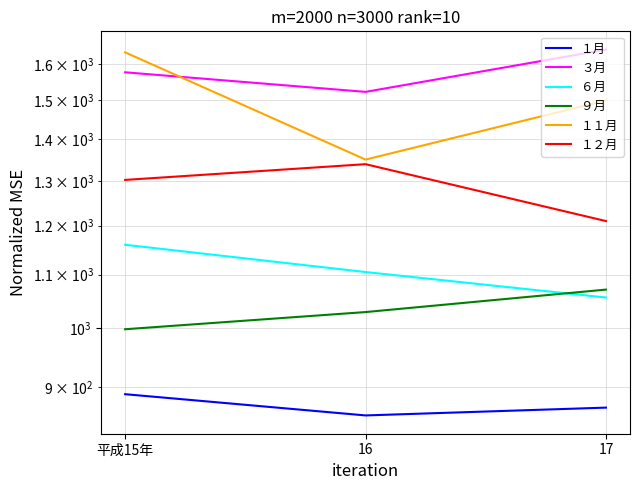

What is the spread (max minus min) of values at 平成15年?

745